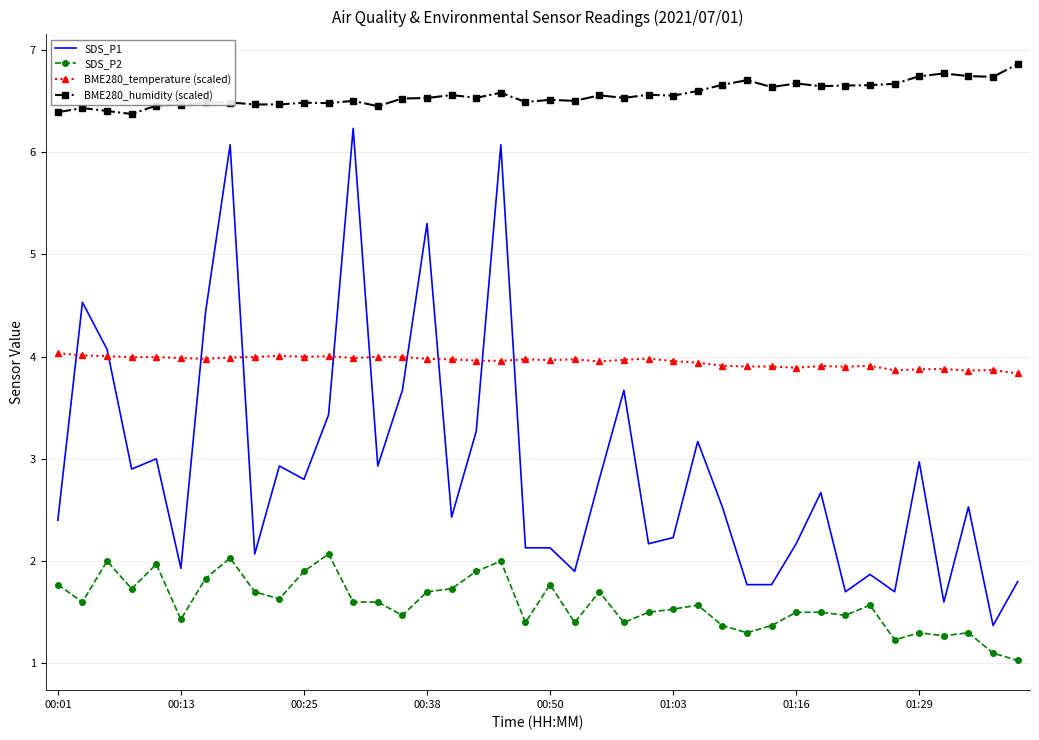

Which series has the largest total across all categories?

BME280_humidity (scaled)